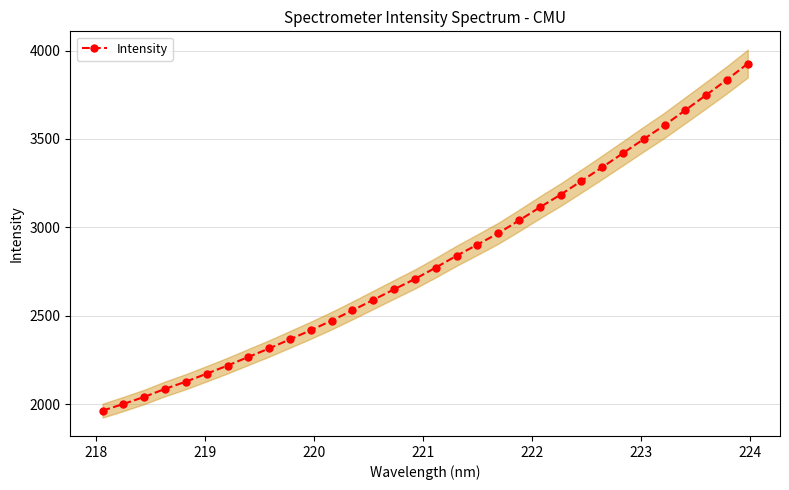

True or false: Intensity has more than 2 points higher than both neighbors.

False